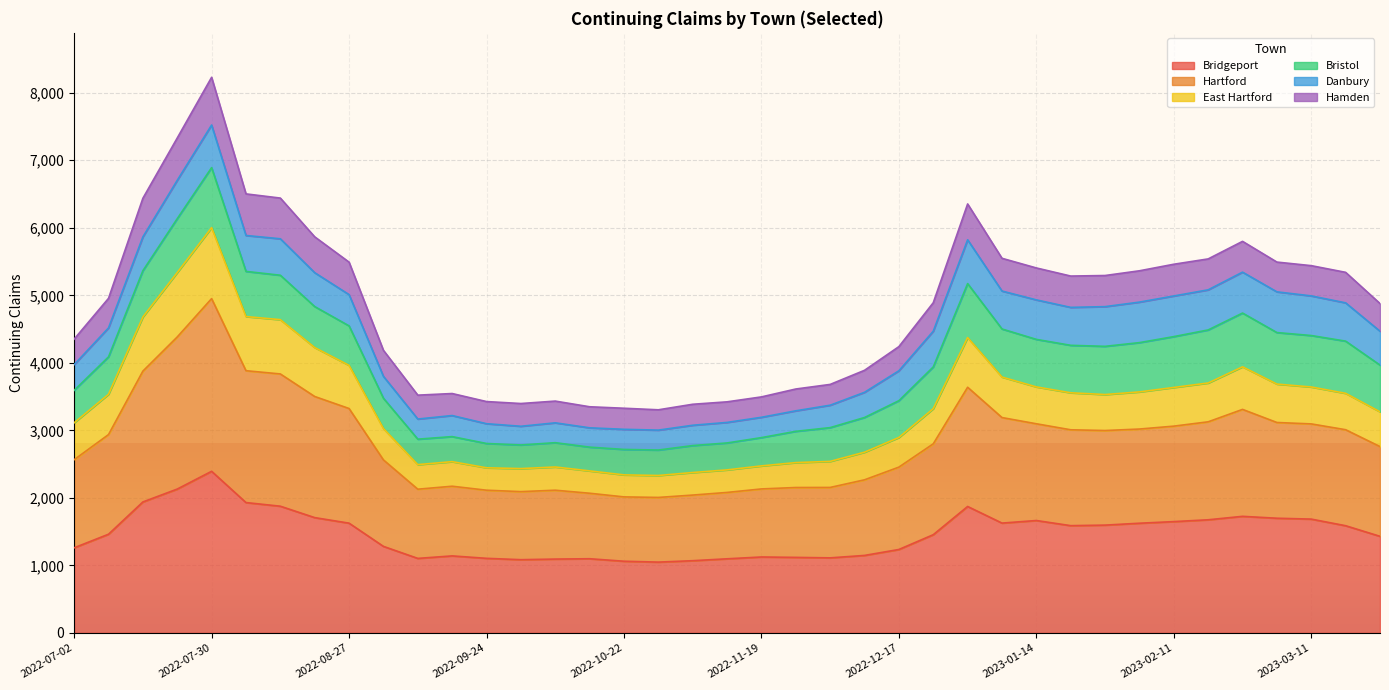

True or false: Hamden and Hartford cross at least once.

False